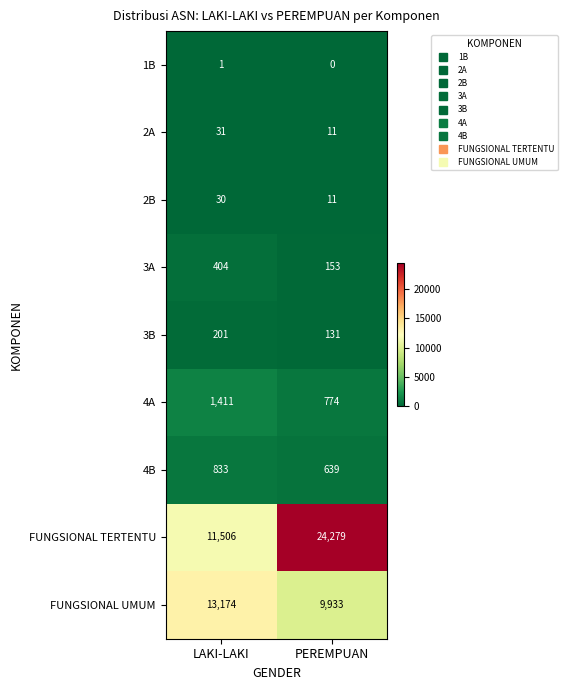

How many data points does each series have?

2